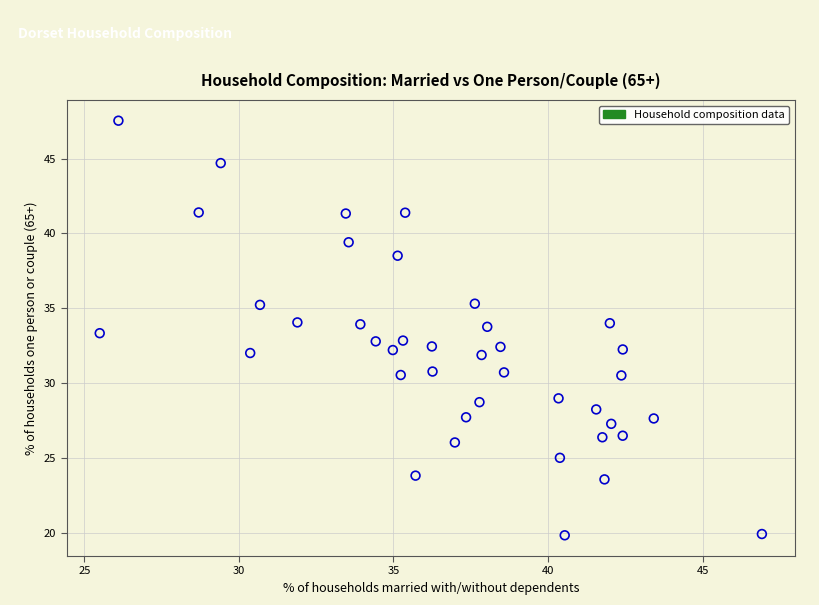

What is the range of Y values (max minus min)?

27.7